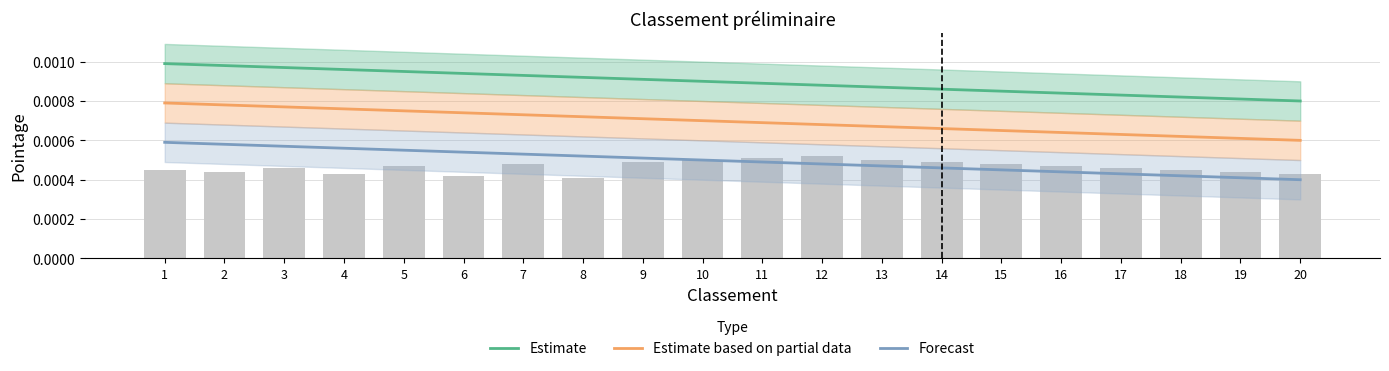

At which label is Forecast closest to 0?

20